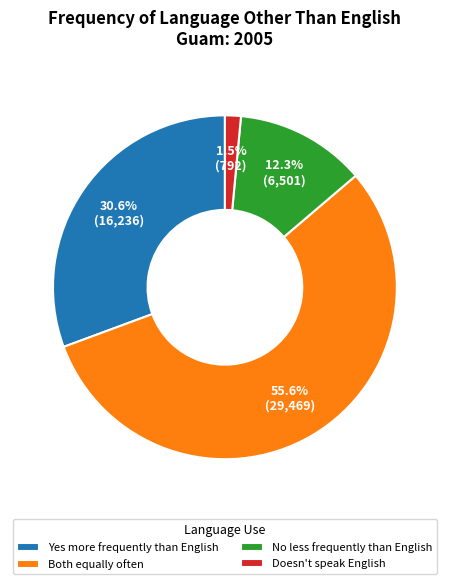

How much of the chart is everything except Yes more frequently than English?

69.4%